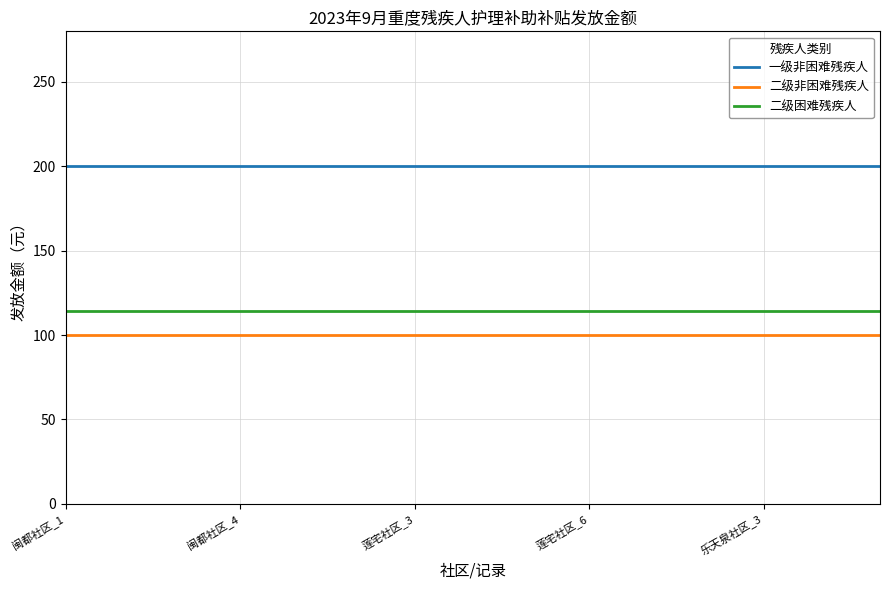

What is the smallest value displayed?

100